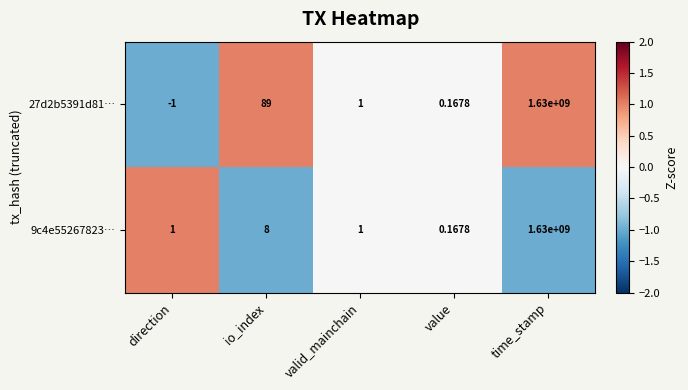

Is the value of 27d2b5391d81… at direction greater than the value of 9c4e55267823… at direction?

No